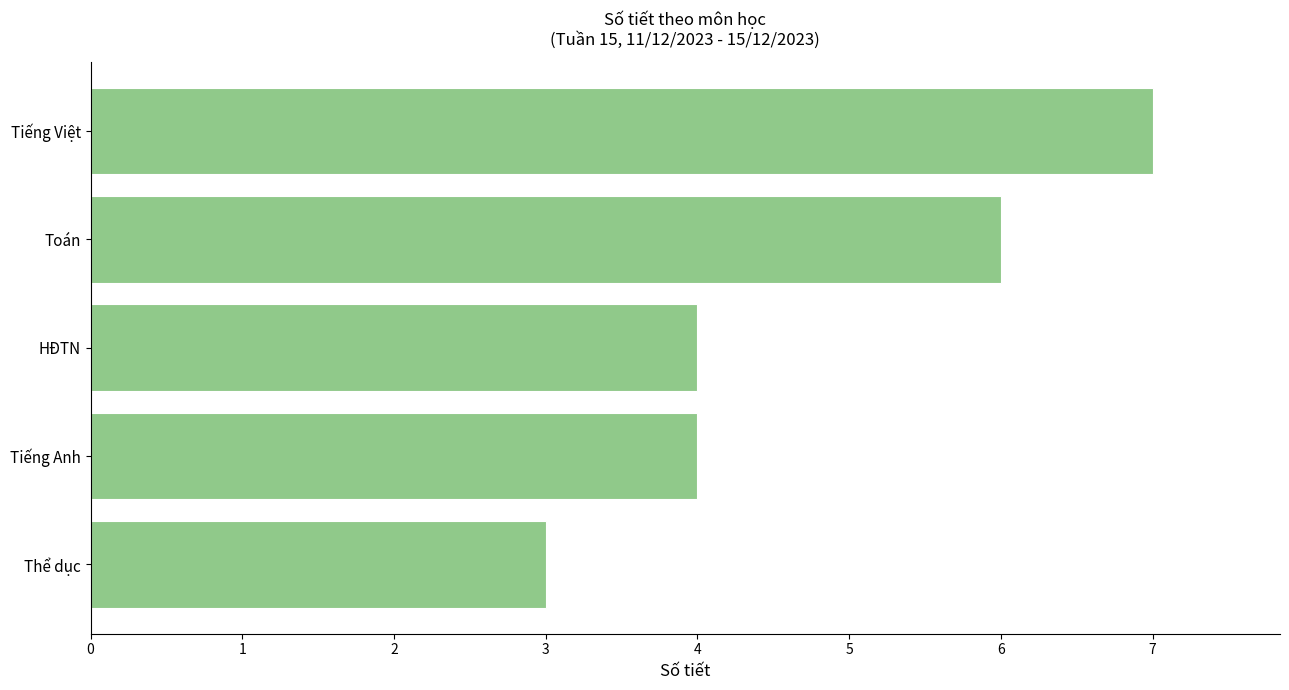

How many values are between 4 and 6?

3